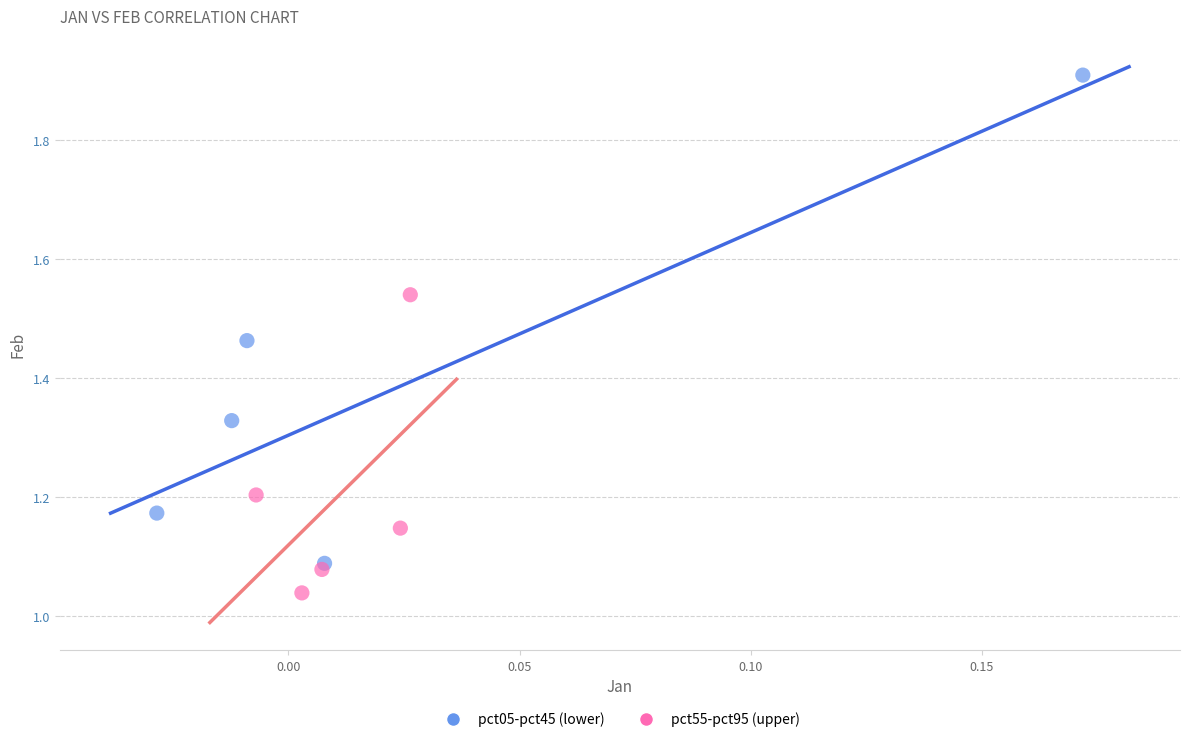

Which series contains the lowest Y value?

pct55-pct95 (upper)